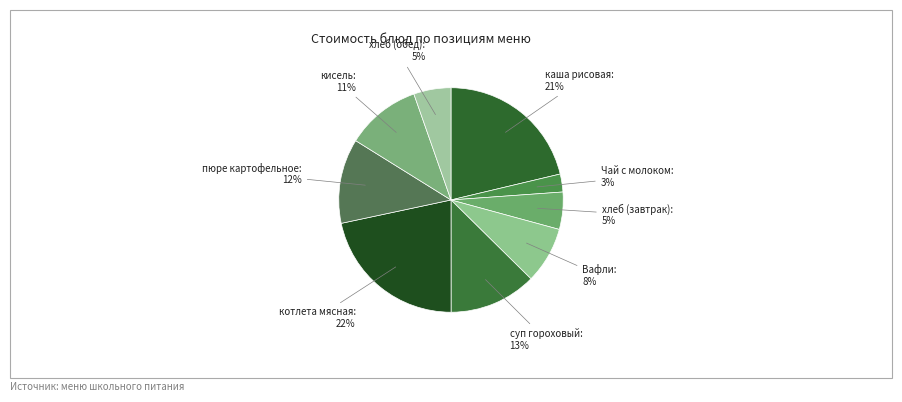

Is there any slice that represents more than half of the pie?

No